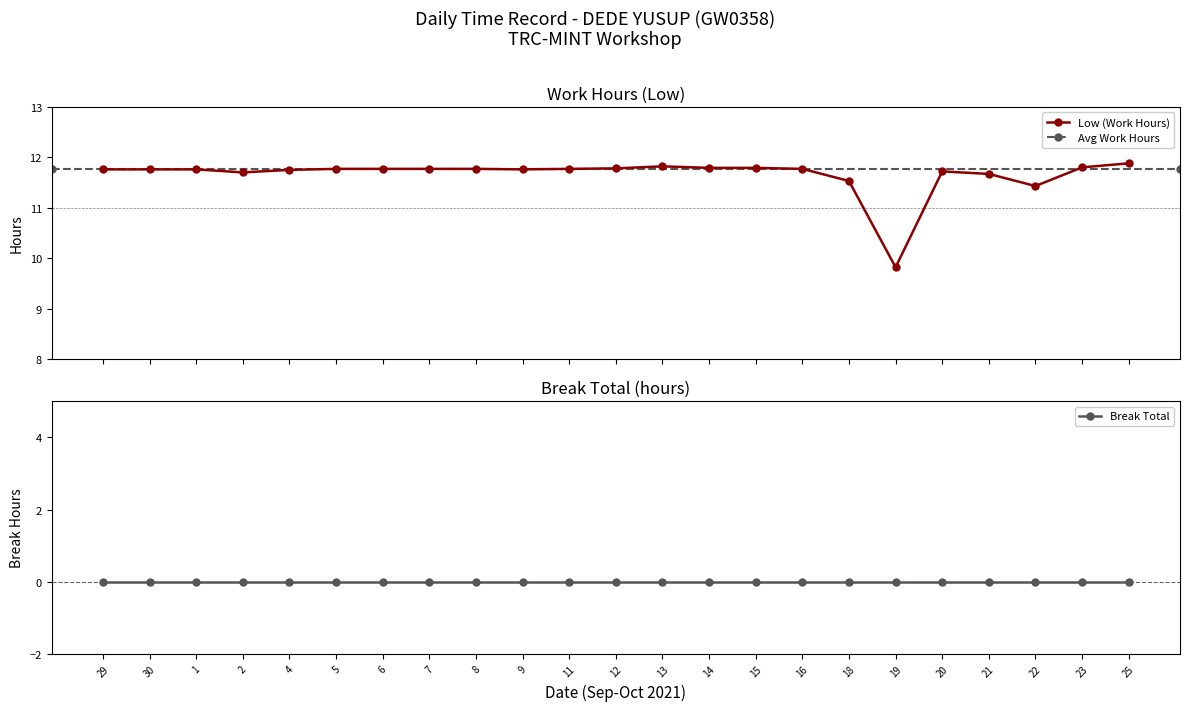

What is the label of the 5th point from the right?

20